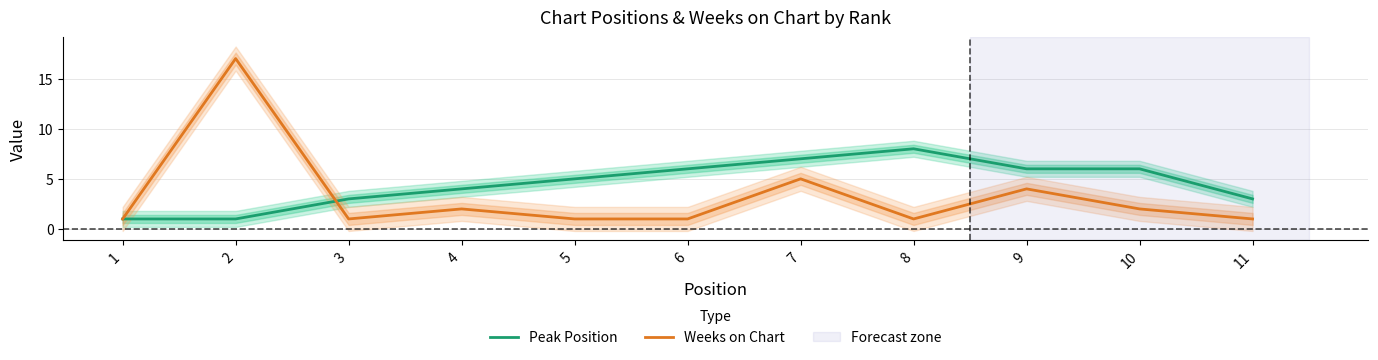

Reading left to right, extract all data points from this chart.

Peak Position: 1	1	3	4	5	6	7	8	6	6	3
Weeks on Chart: 1	17	1	2	1	1	5	1	4	2	1